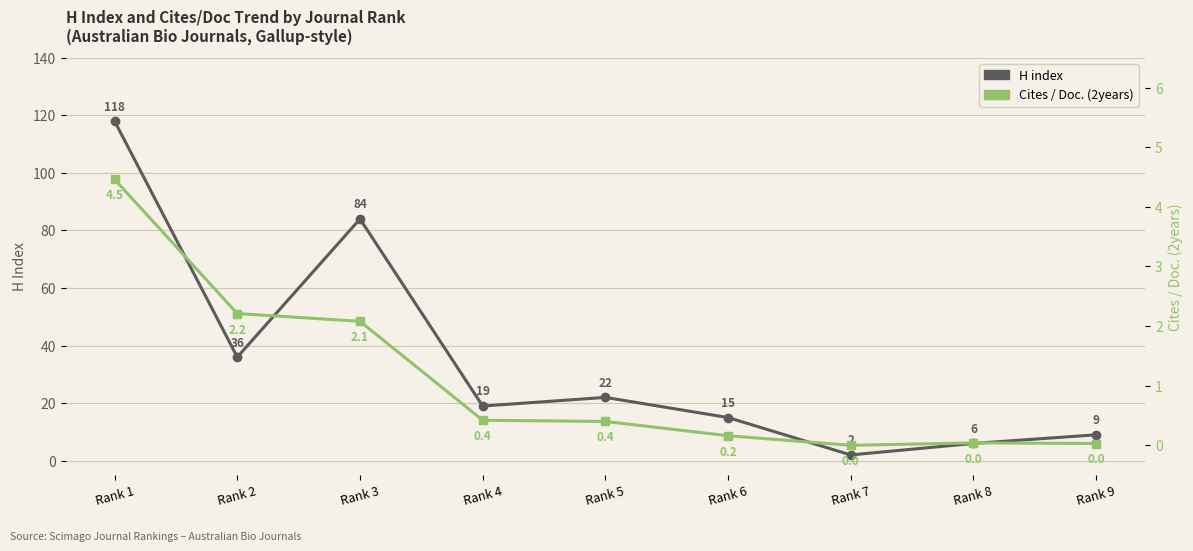

True or false: Cites / Doc. (2years) has more than 0 interior local peaks.

True